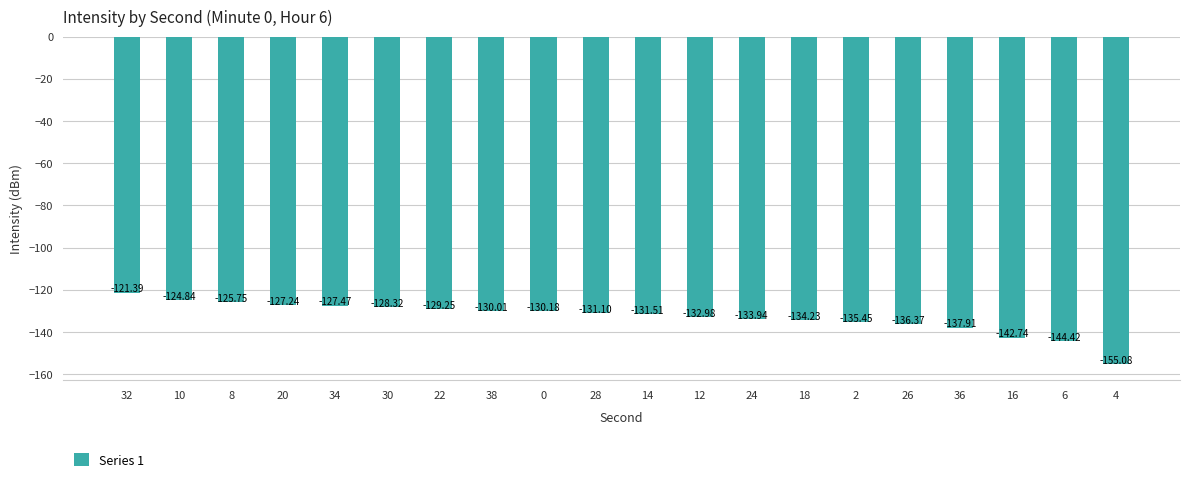

Rank the categories by value from highest to lowest.

32, 10, 8, 20, 34, 30, 22, 38, 0, 28, 14, 12, 24, 18, 2, 26, 36, 16, 6, 4